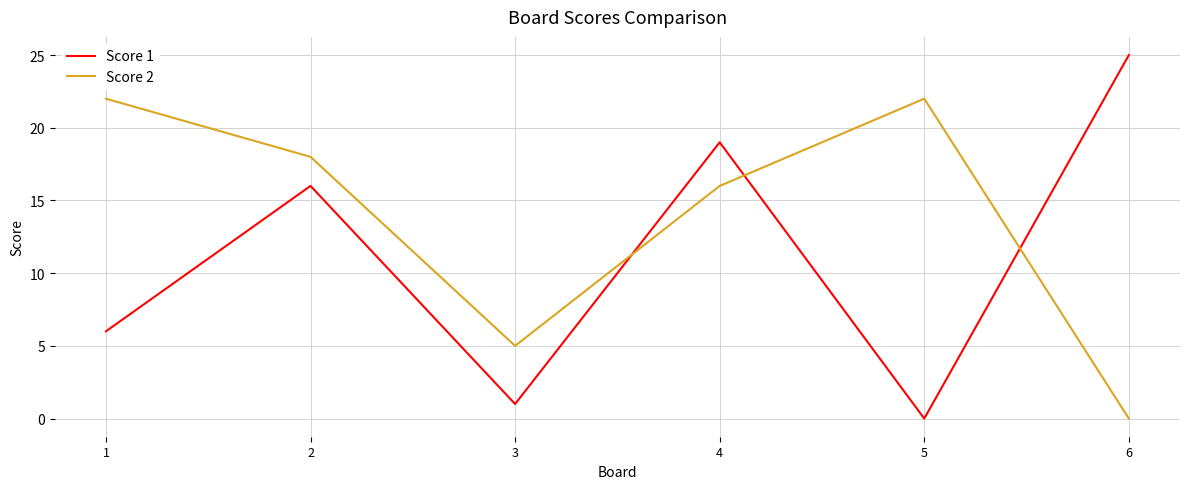

True or false: Score 2 has a value of 5 at 3.

True